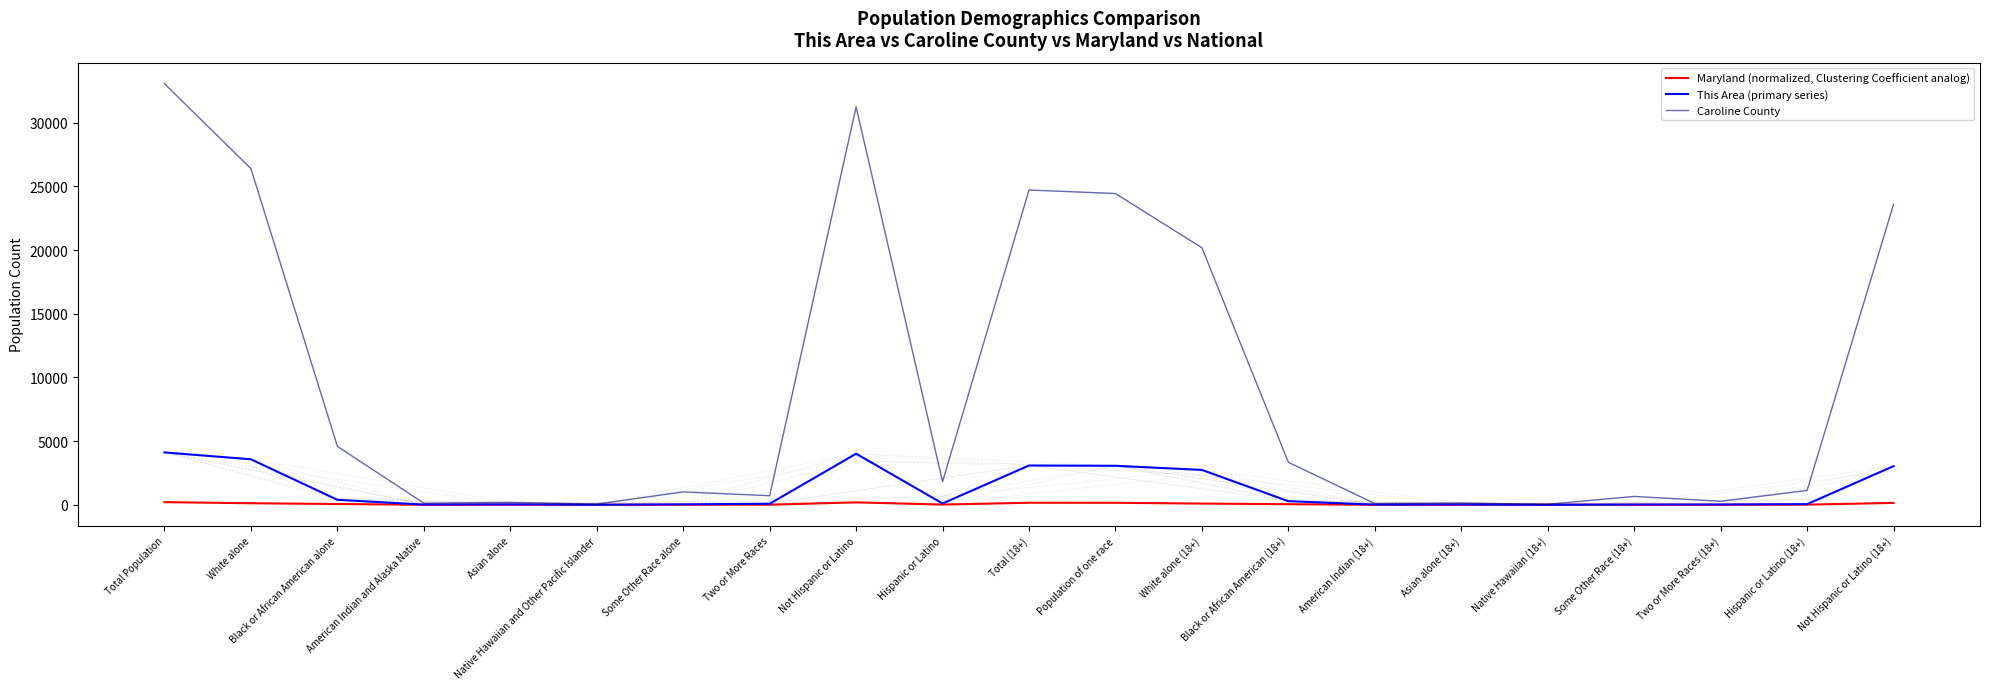

What are all the series names shown in the legend?

Maryland (normalized, Clustering Coefficient analog), This Area (primary series), Caroline County